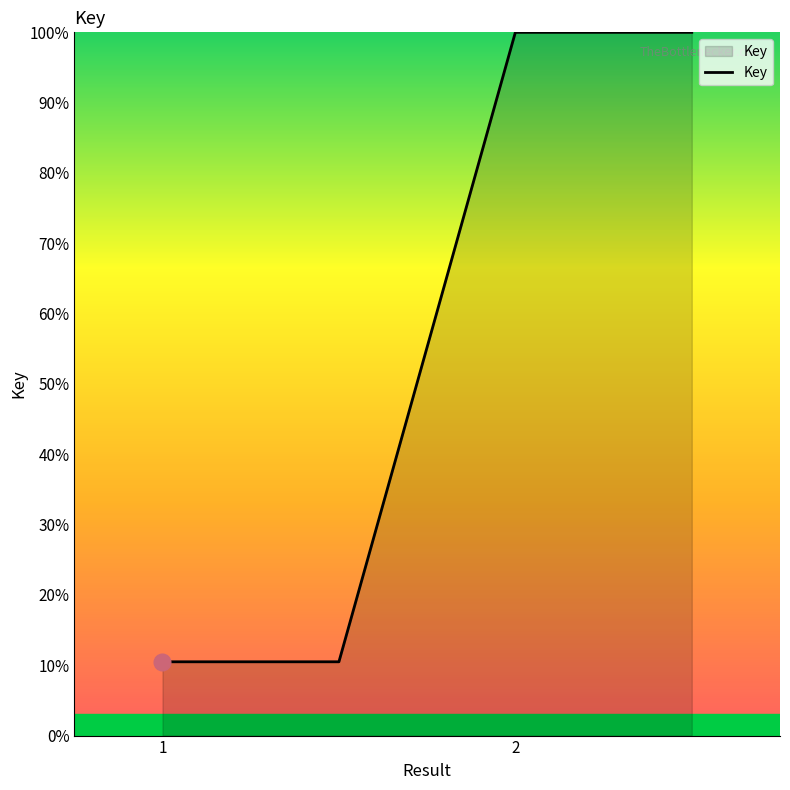

What is the difference between the maximum and second lowest values?

89.5